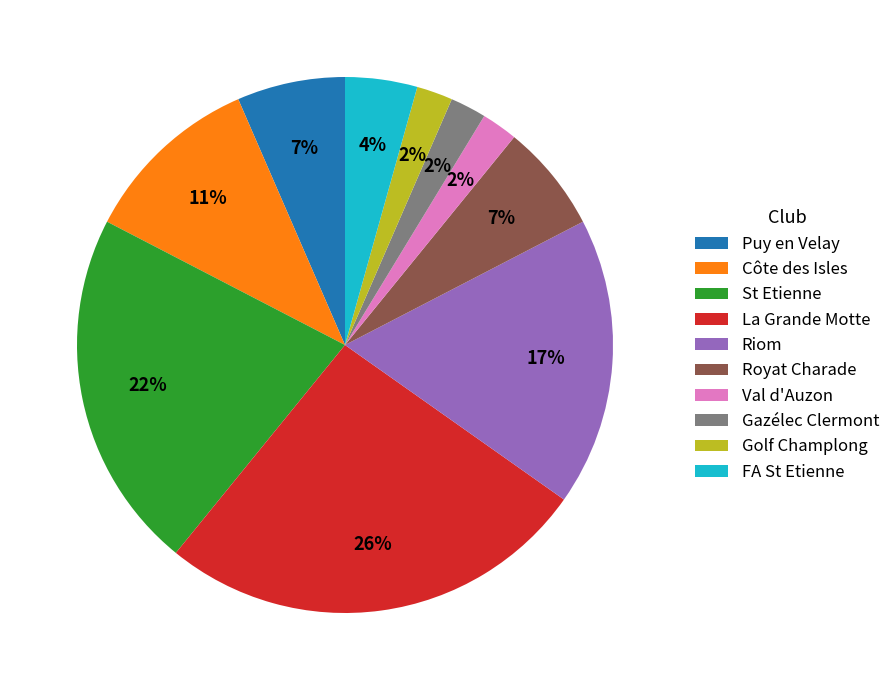

Does any single category account for the majority?

No